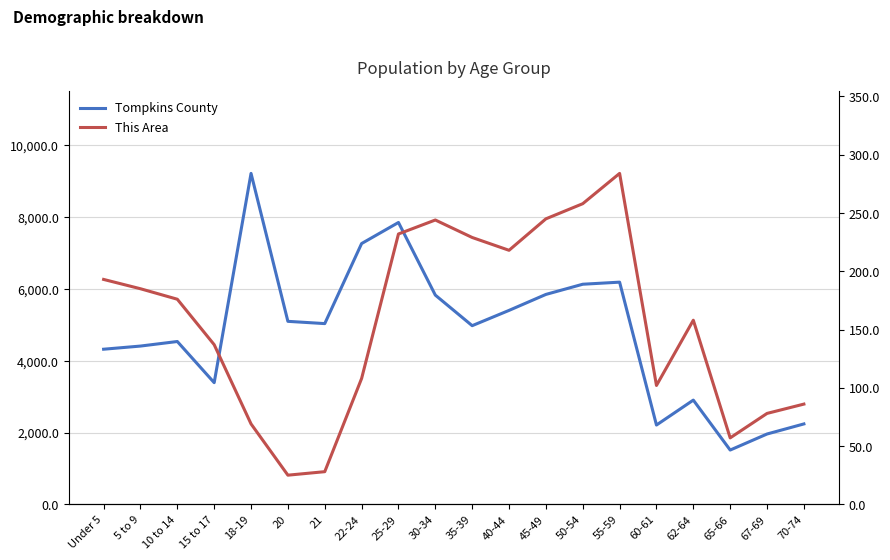

What is the label of the 2nd point from the left?

5 to 9